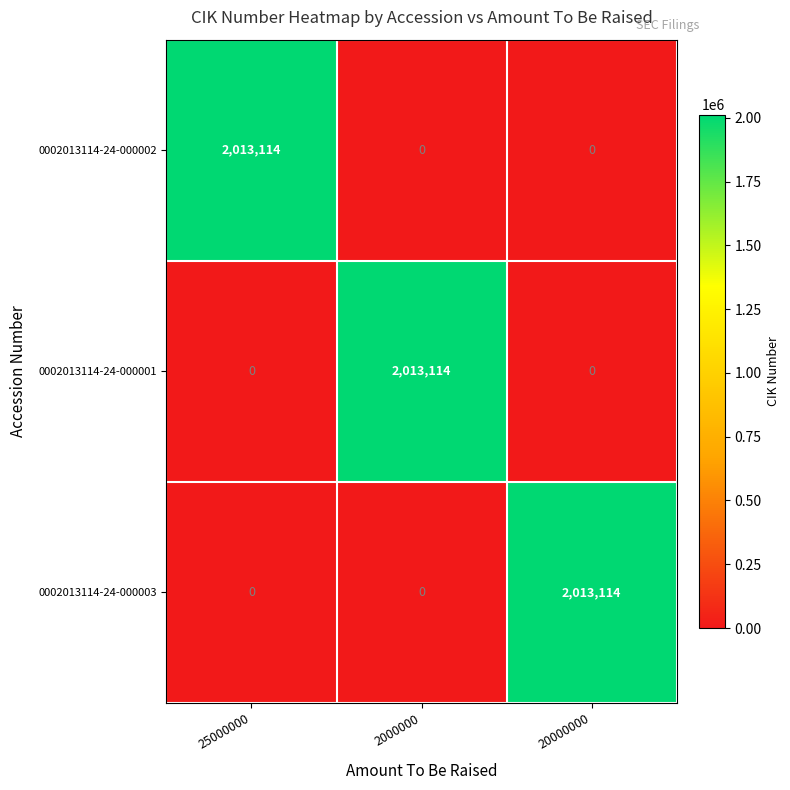

Reading right to left, what are all the values shown in this chart?

0002013114-24-000002: 0	0	2013114
0002013114-24-000001: 0	2013114	0
0002013114-24-000003: 2013114	0	0